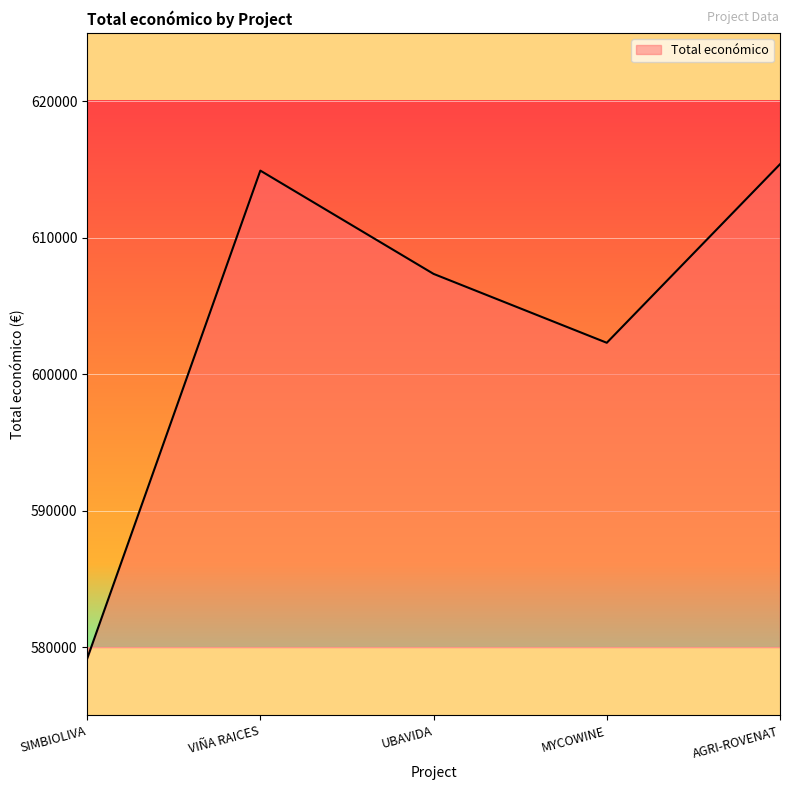

At which label is the value closest to 597263?

MYCOWINE